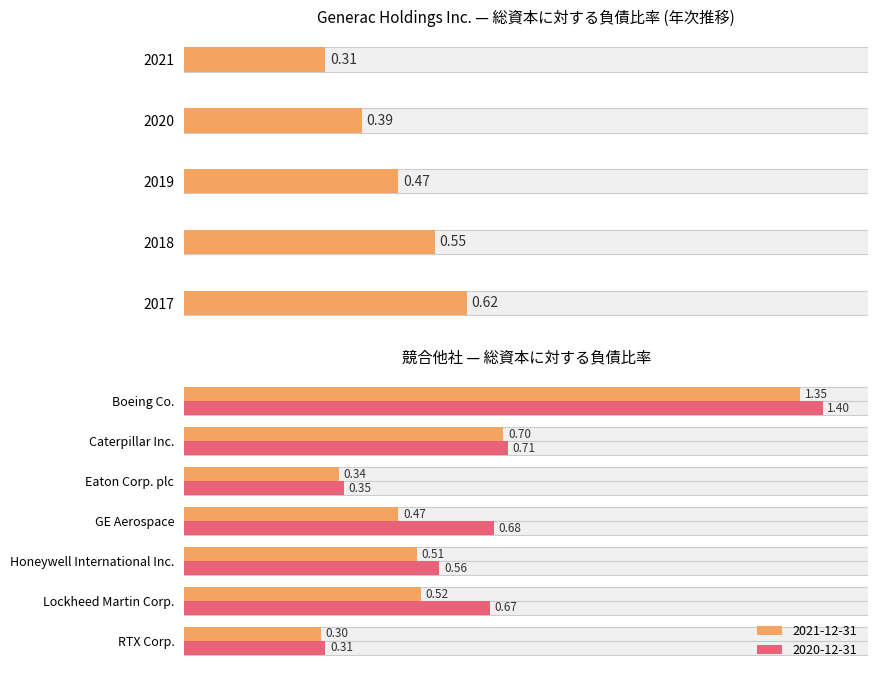

What is the sum of the values at 2018 and 2019?

1.0